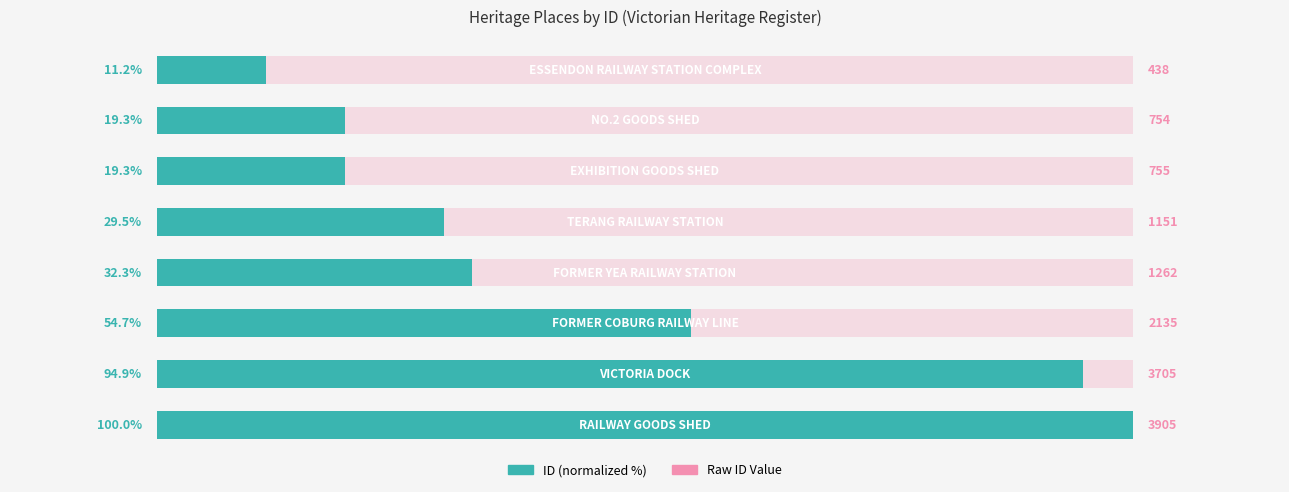

How many categories are shown in the chart?

8